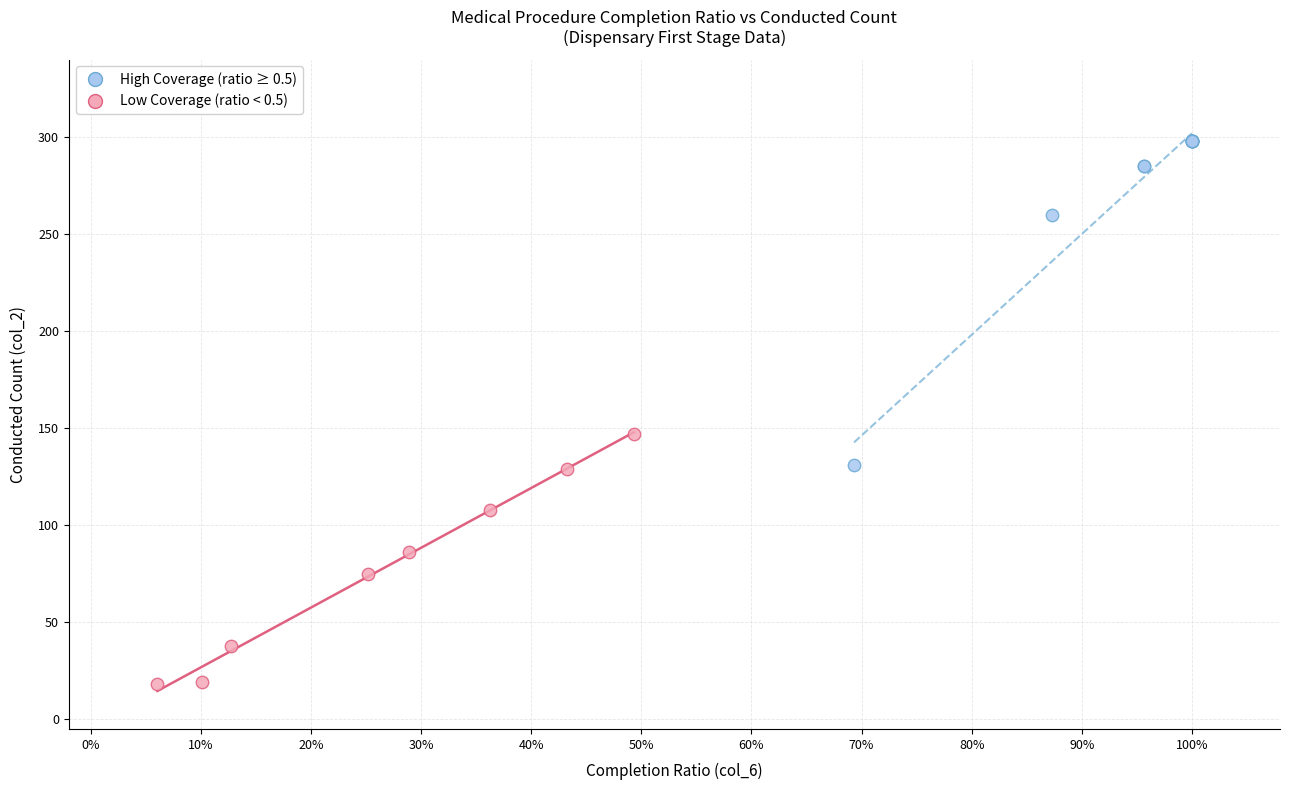

What are all the series names shown in the legend?

High Coverage (ratio ≥ 0.5), Low Coverage (ratio < 0.5)